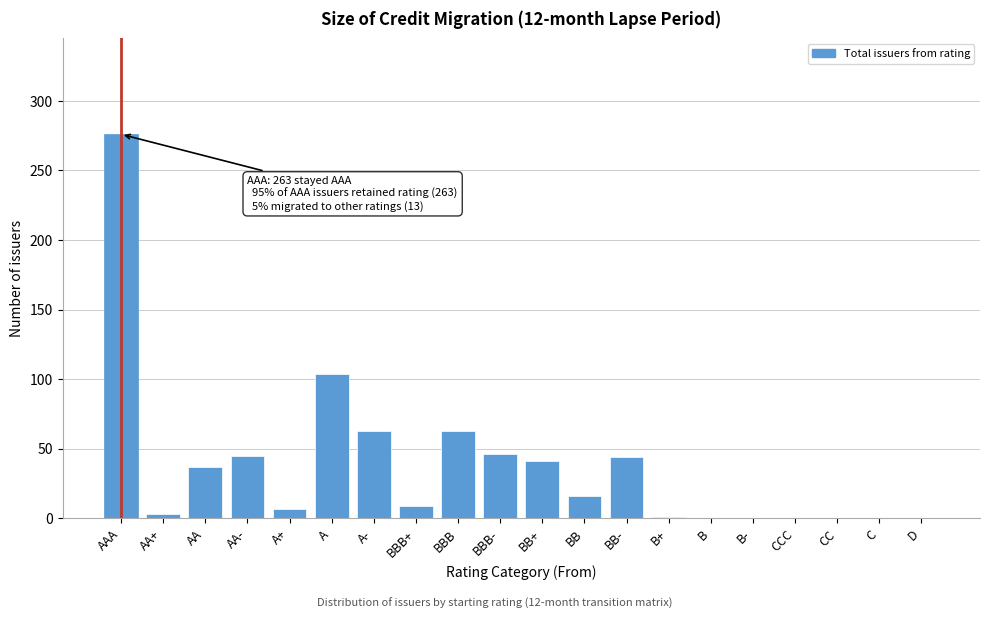

Which label corresponds to the largest value in the chart?

AAA